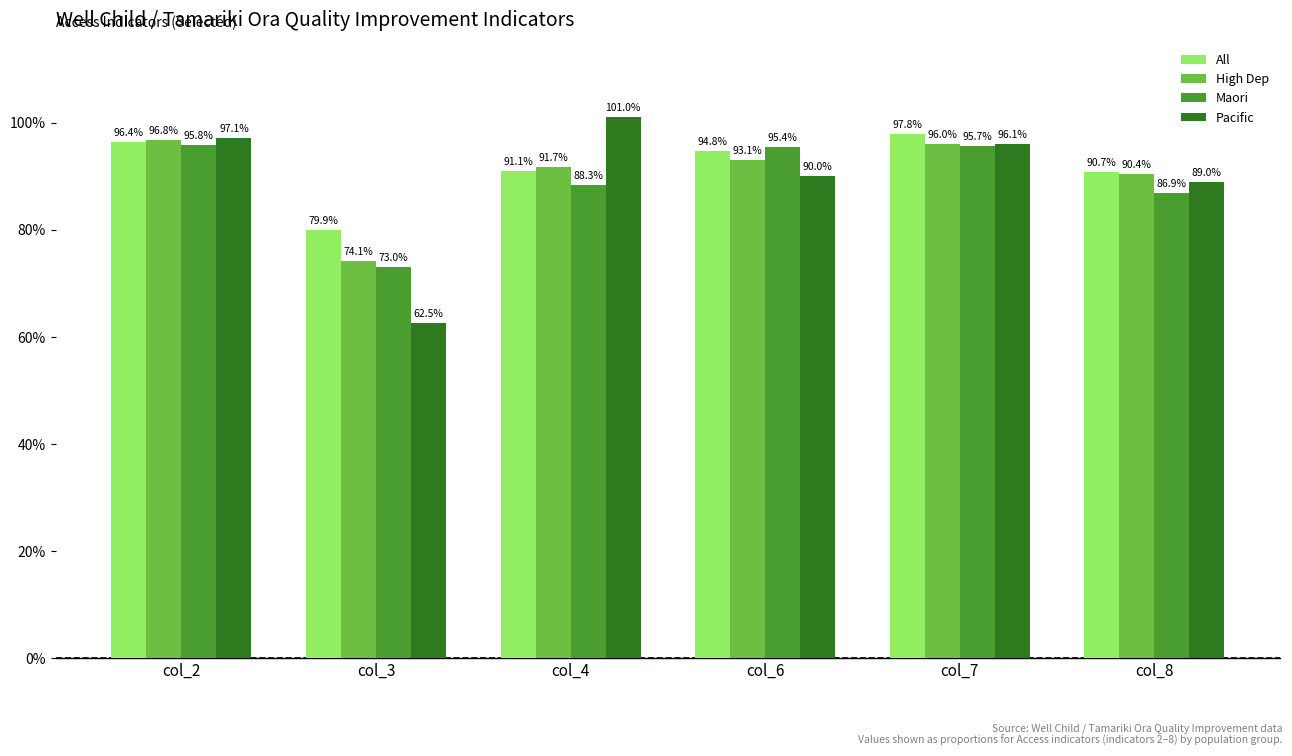

Is it true that Maori equals 1.5 at col_6?

False